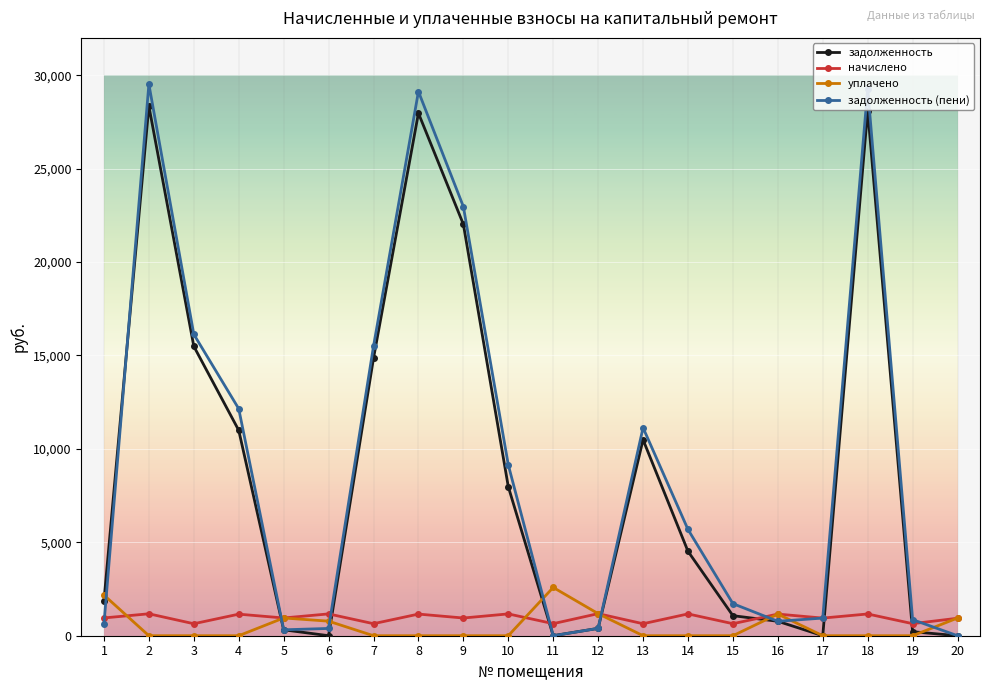

The value of начислено at 14 is 1168.0. True or false?

True